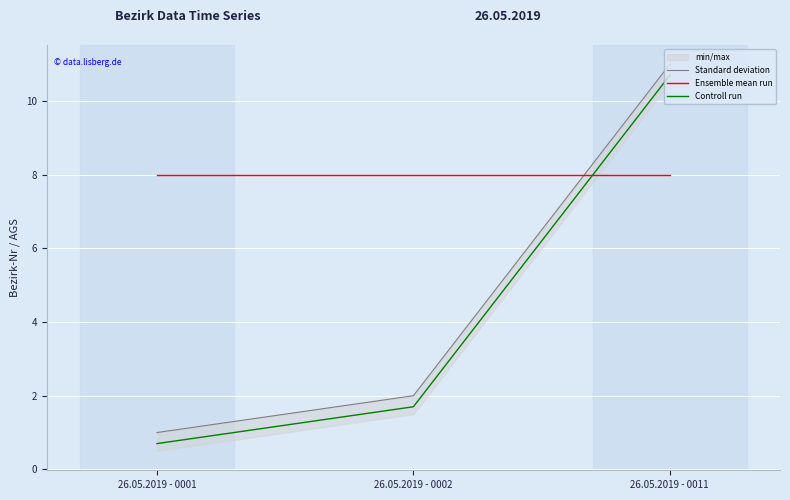

What is the highest value of the Ensemble mean run series?

8.0